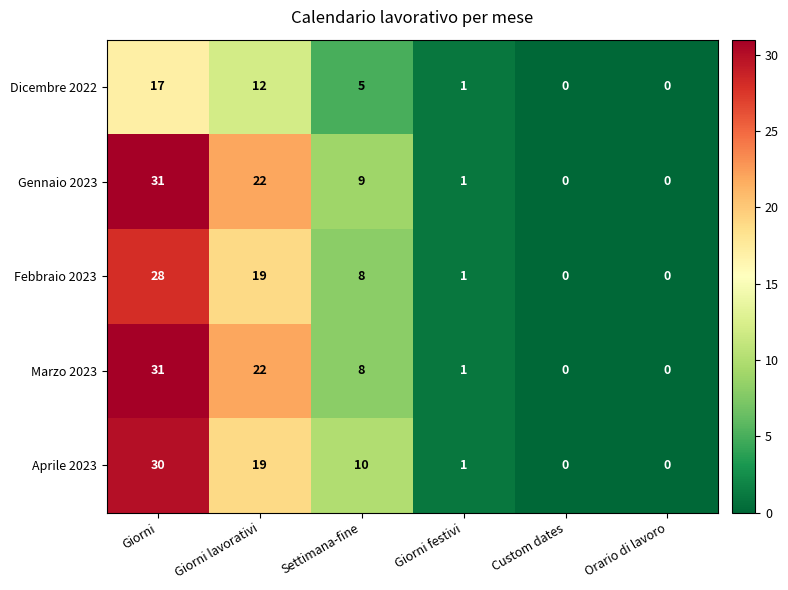

At which label does Dicembre 2022 first exceed 5?

Giorni